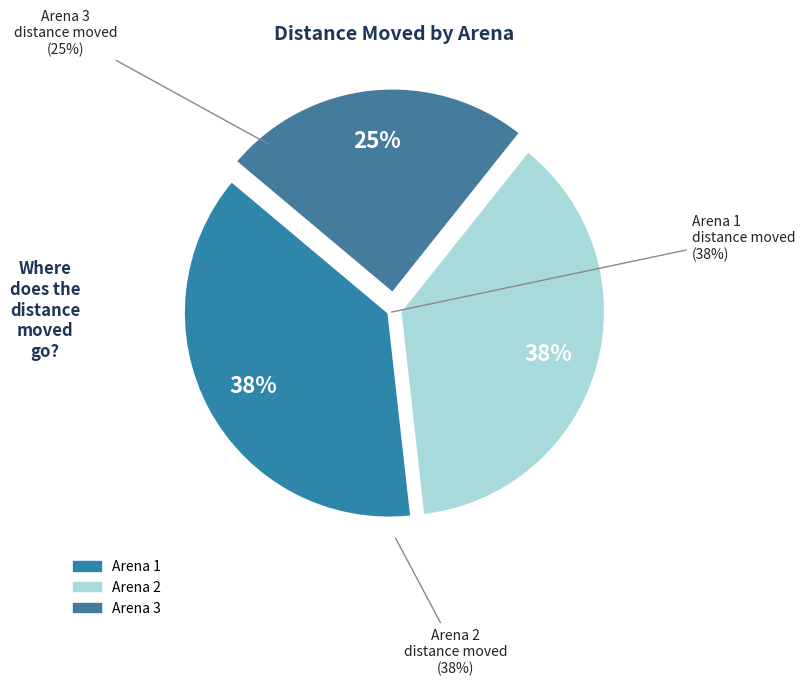

Is it true that Arena 1 is 38% of the pie?

True